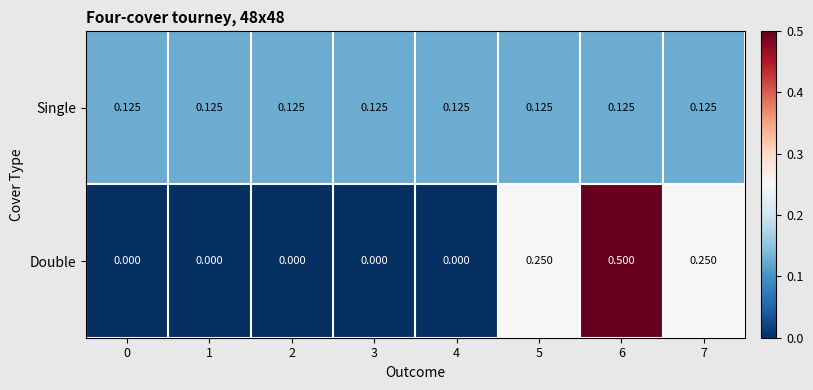

Which series has the widest spread of values?

Double